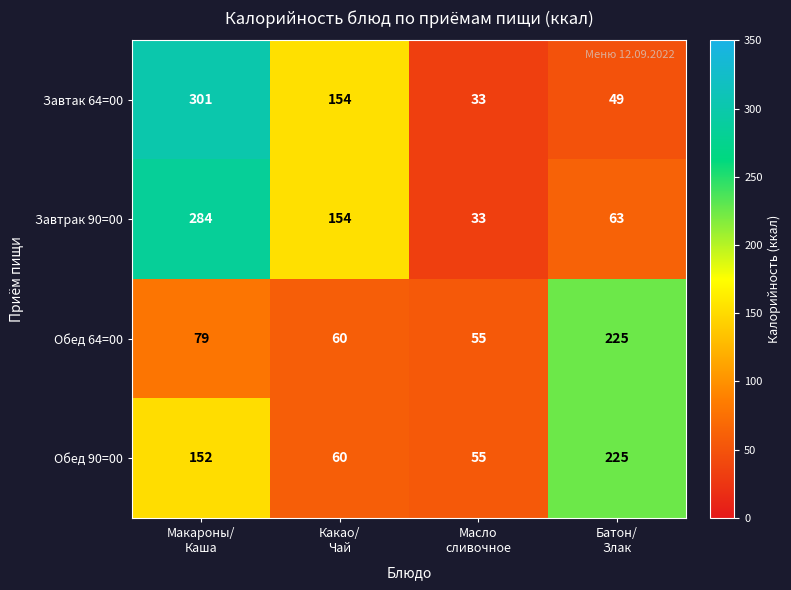

What is the difference between the highest and lowest values at Какао/
Чай?

94